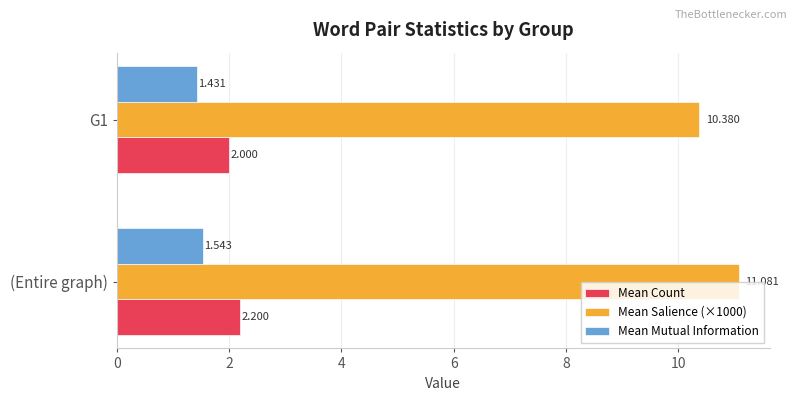

List the series in order of their peak value, highest first.

Mean Salience (×1000), Mean Count, Mean Mutual Information